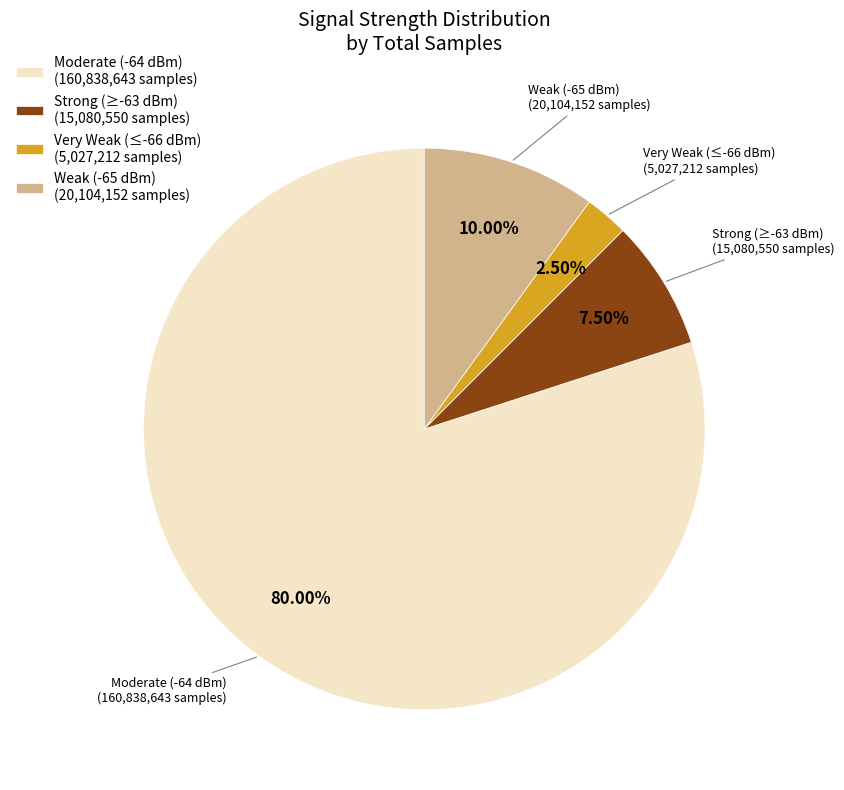

What is the ratio of the value at Strong (≥-63 dBm) (15,080,550 samples) to the value at Weak (-65 dBm) (20,104,152 samples)?

0.8